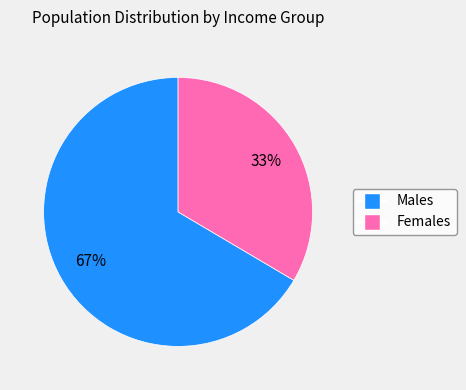

Does any single category account for the majority?

Yes